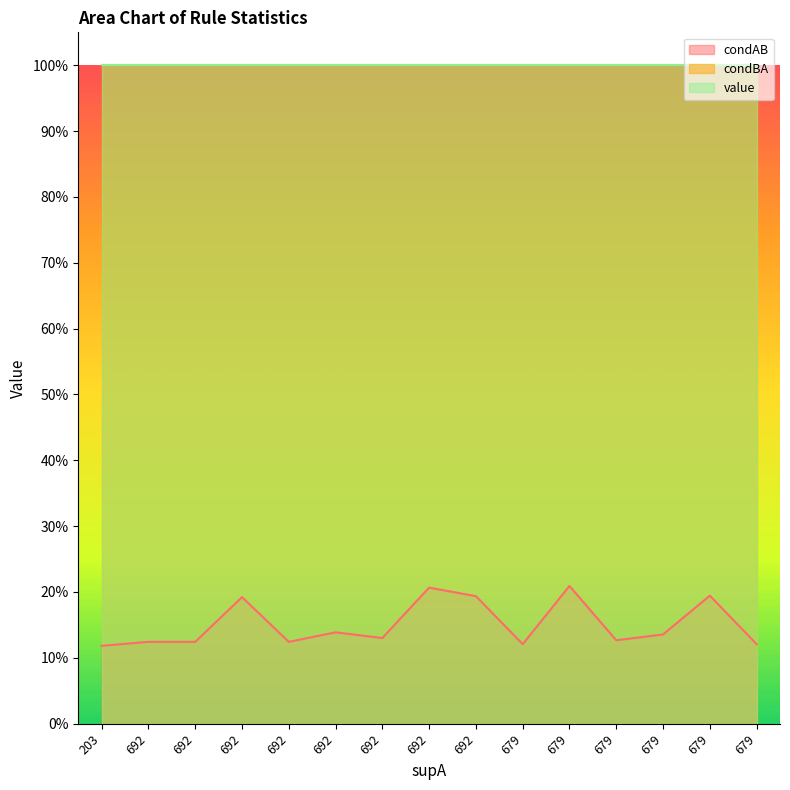

What is the value of the value point at the 6th from the left?

1.0